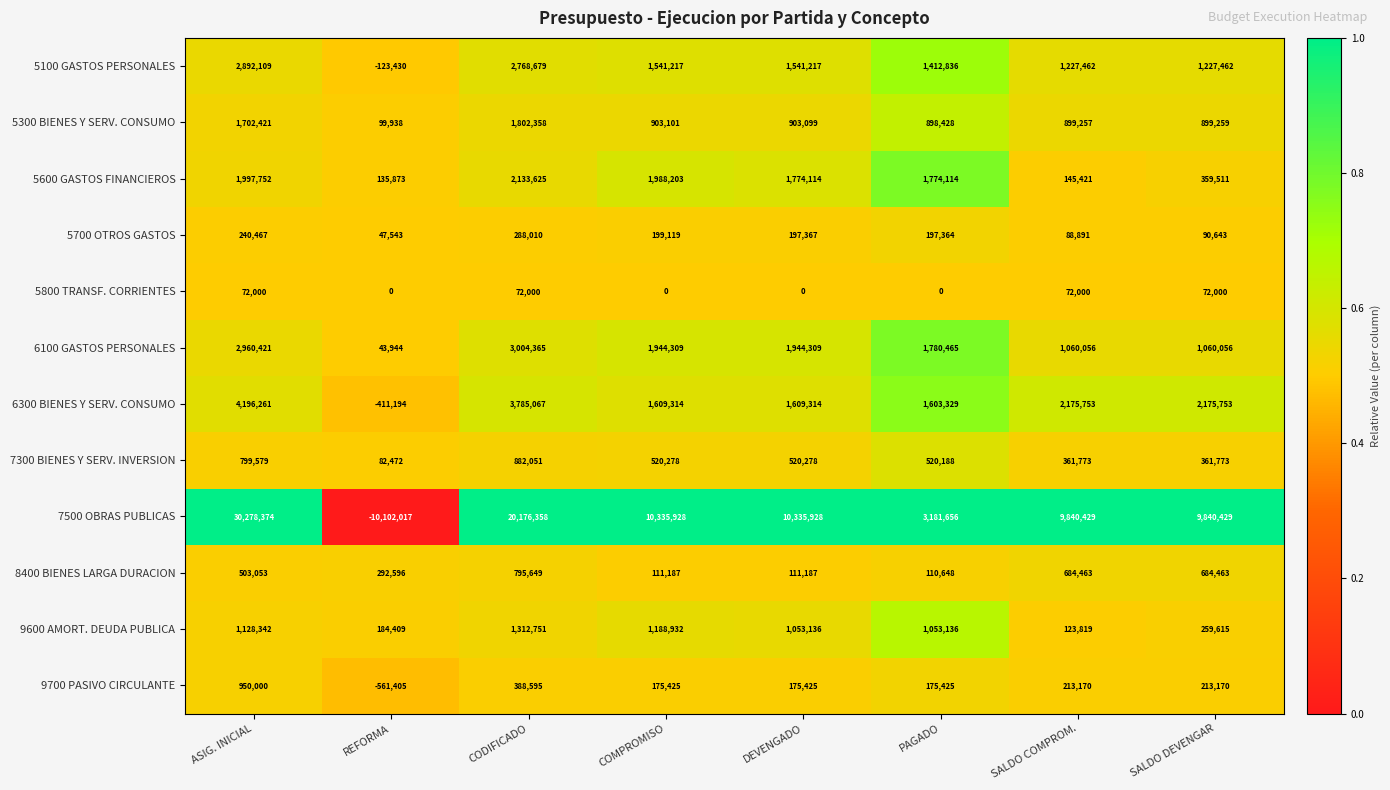

What is the total value across all series at CODIFICADO?

37409508